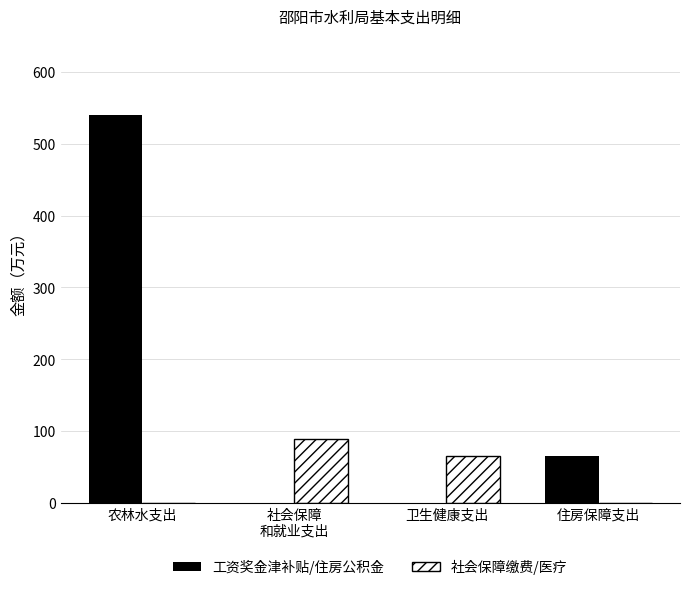

At which category is the sum across all series the highest?

农林水支出